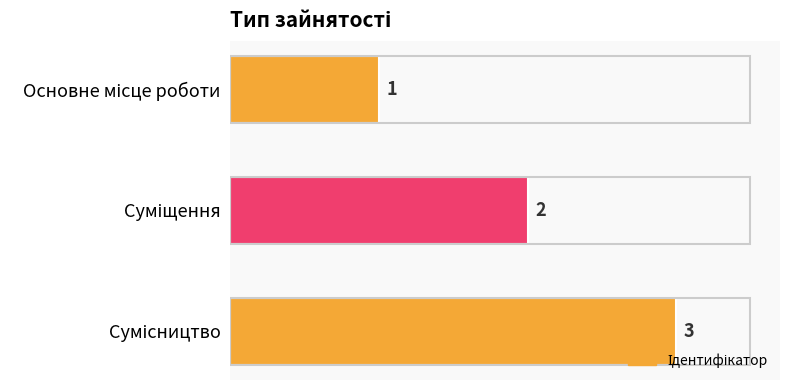

What is the smallest value displayed?

1